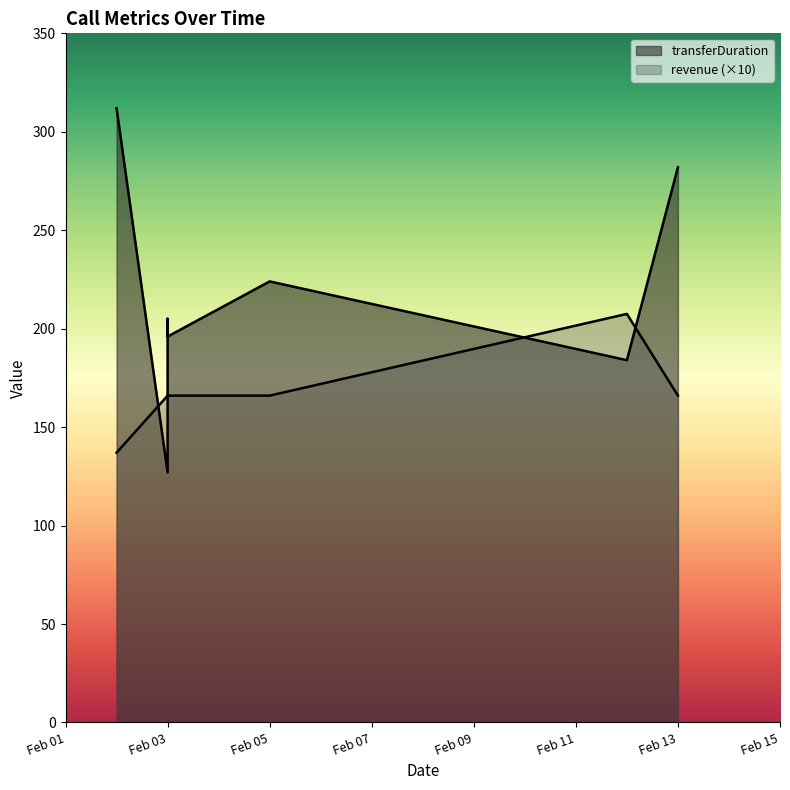

Rank the series by their average value, from lowest to highest.

revenue, transferDuration